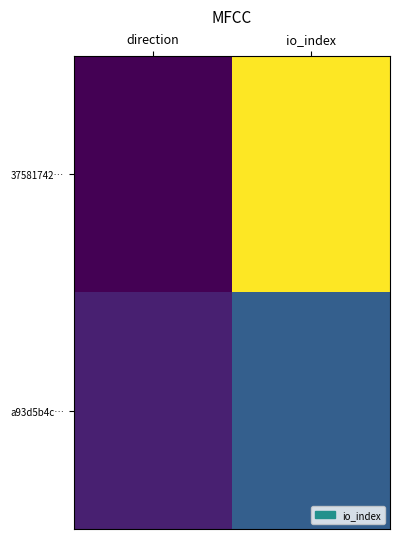

Rank the series at direction from lowest to highest value.

37581742…, a93d5b4c…